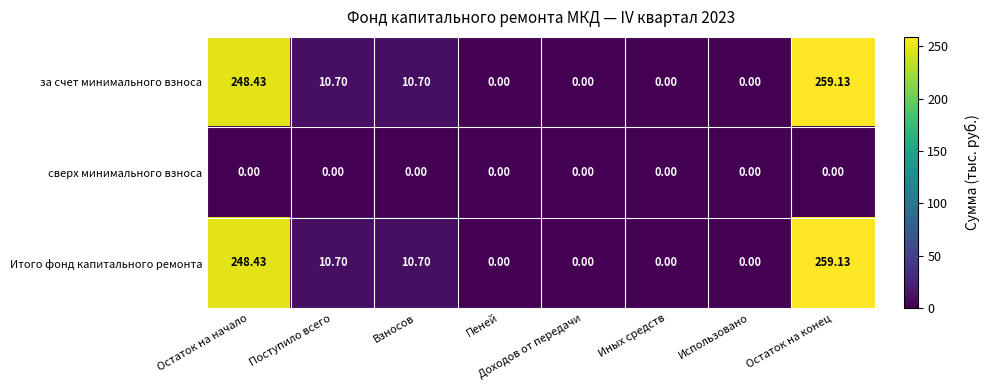

What is the difference between the highest and lowest values at Взносов?

10.7